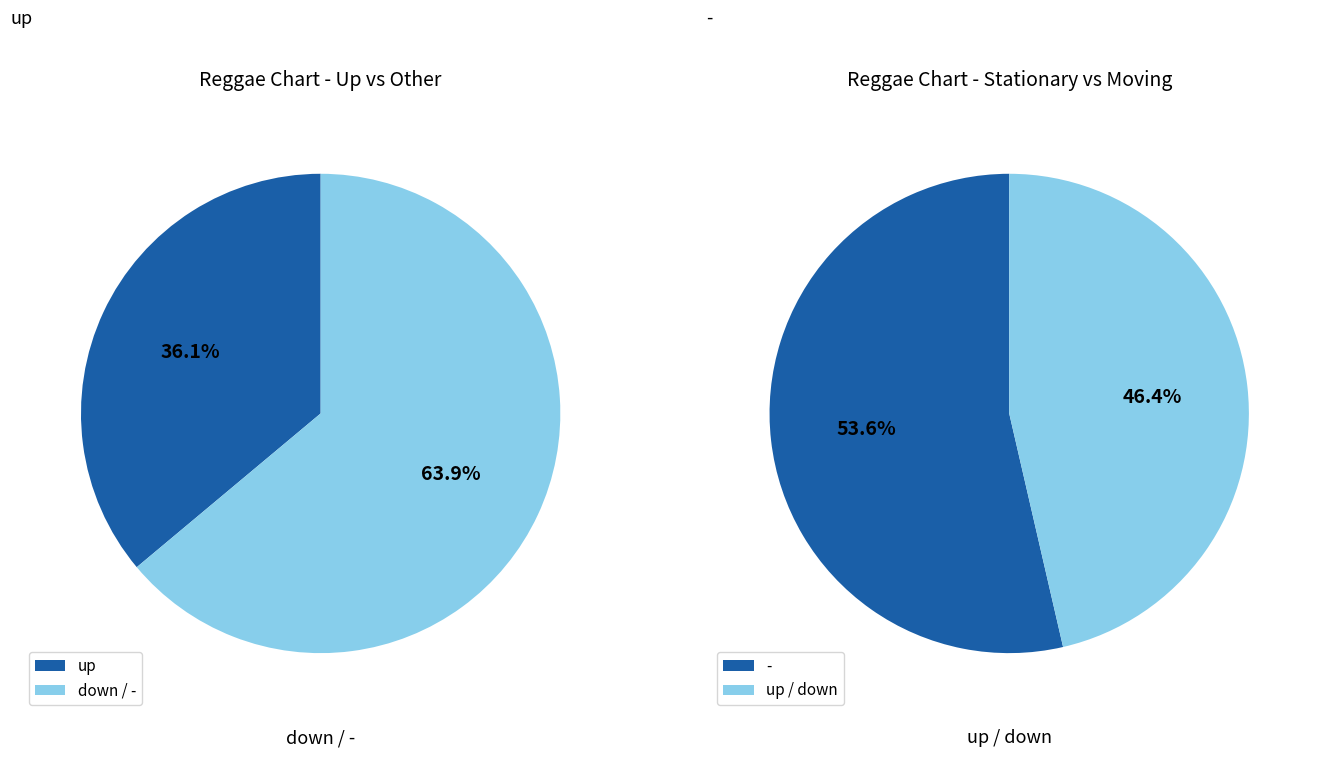

What percentage do down and up together represent?

46.4%